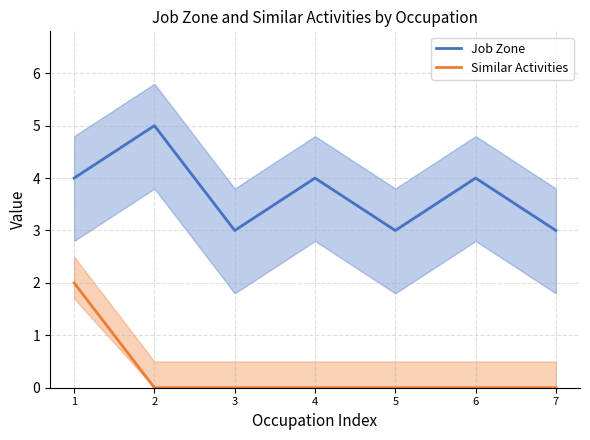

Which series has the largest total across all categories?

Job Zone